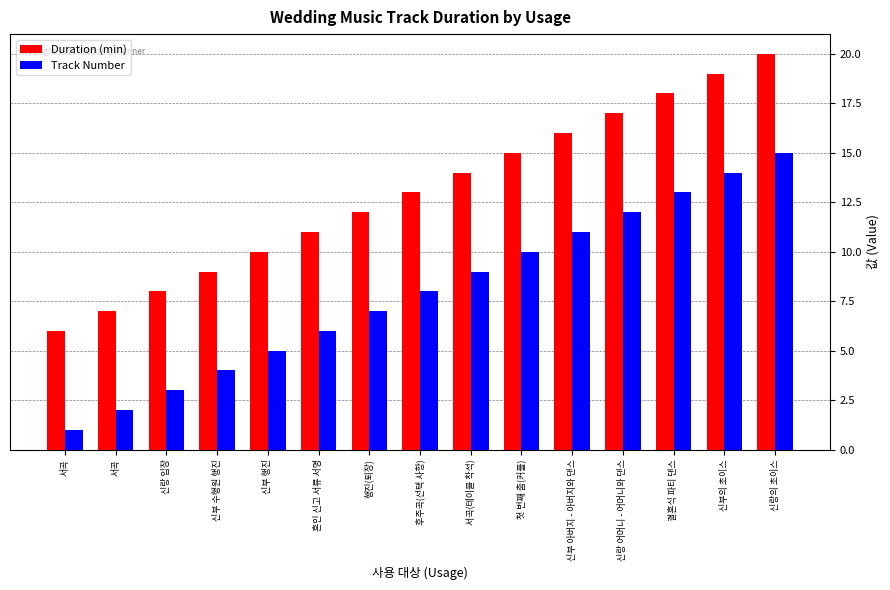

The value of Duration (min) at 신부의 초이스 is 19. True or false?

True